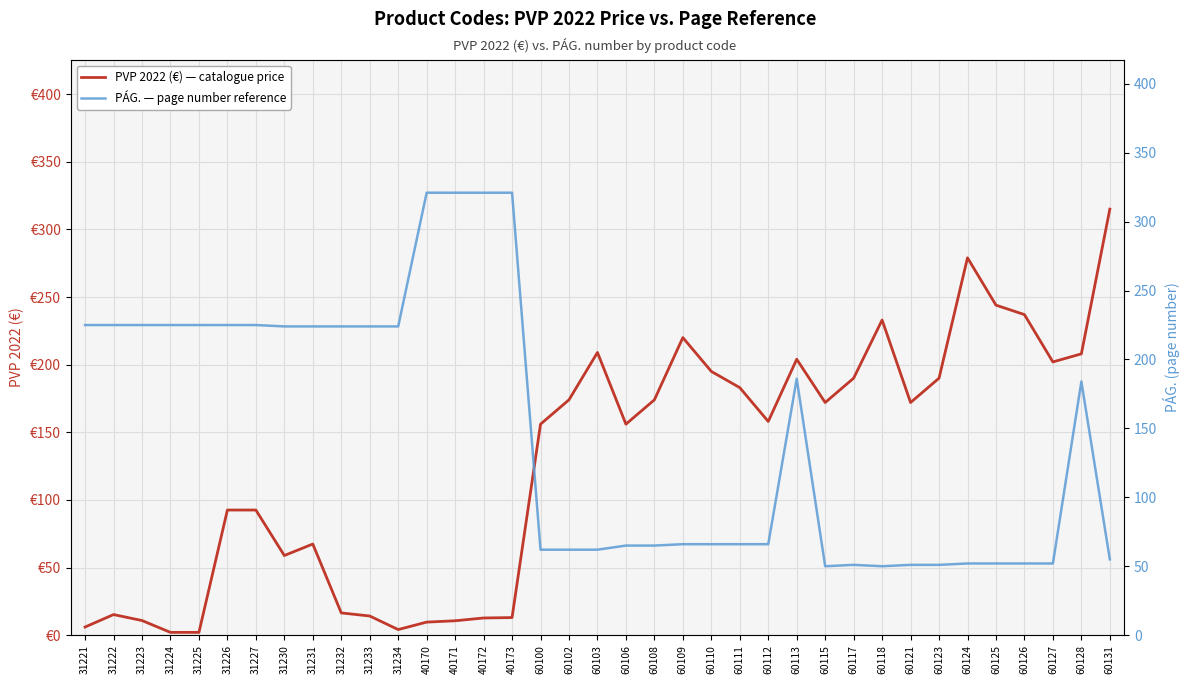

At how many categories does at least one series exceed 88?

37